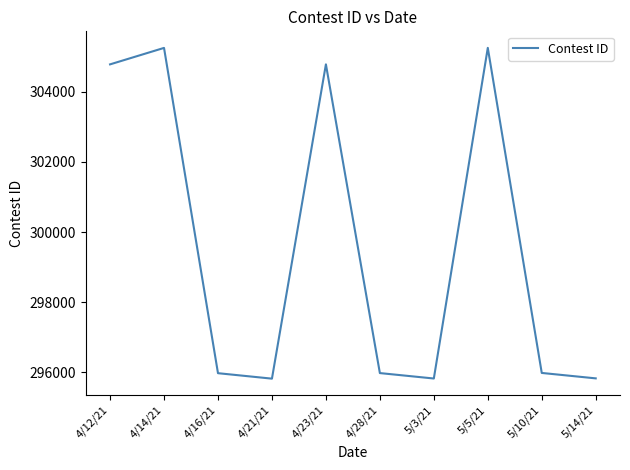

What is the ratio of the value at 4/21/21 to the value at 4/14/21?

1.0